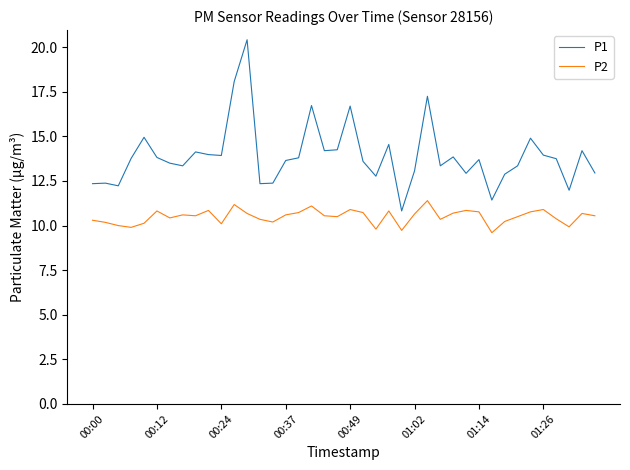

What is the maximum value shown in the chart?

20.4